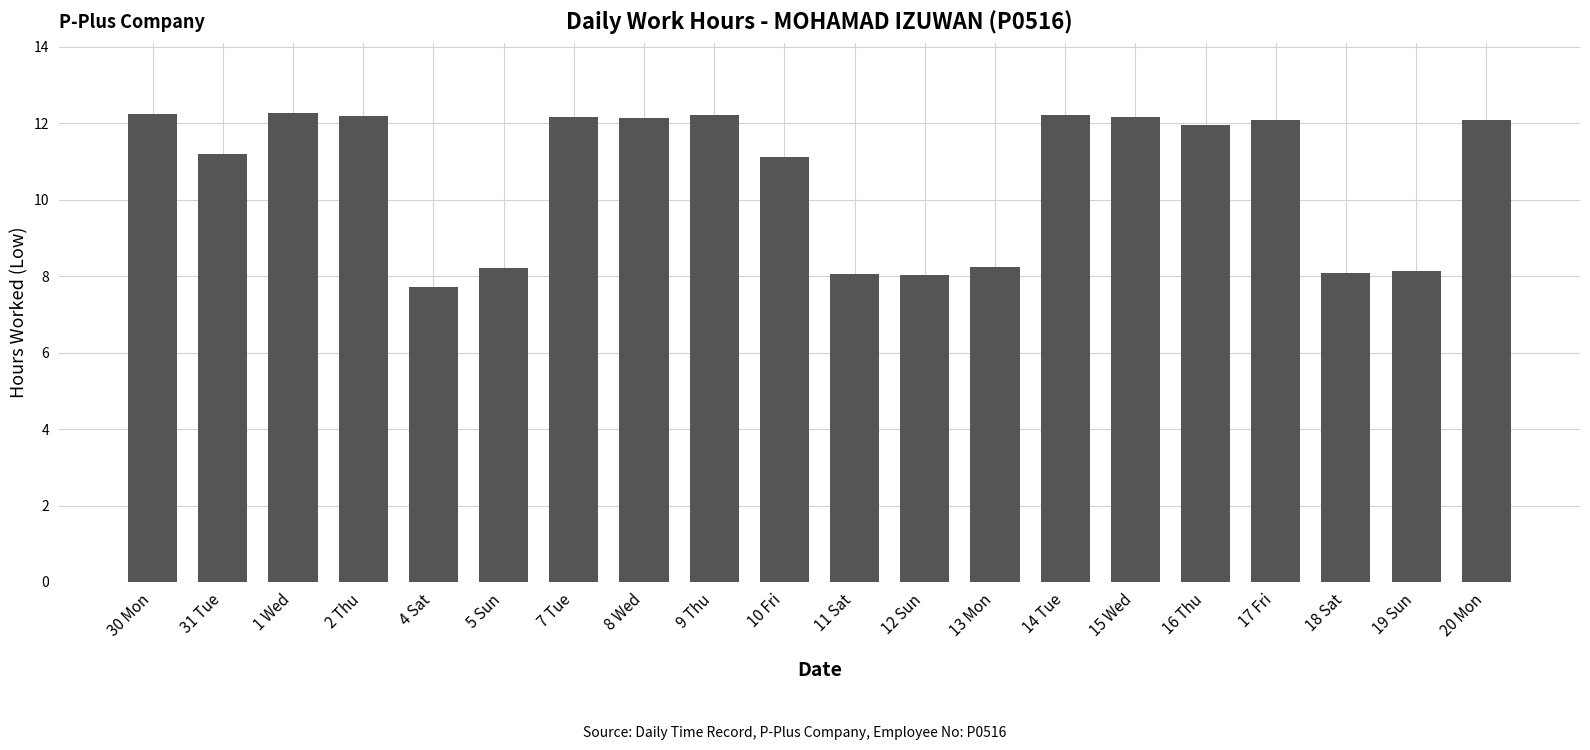

What position from the right is 30 Mon?

20